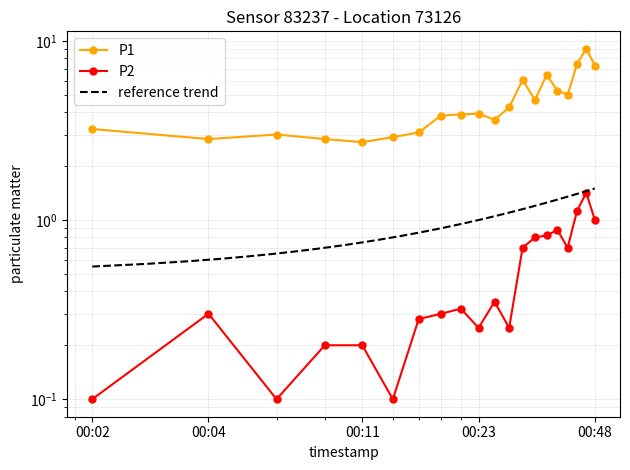

Reading right to left, extract all data points from this chart.

P1: 00:48=7.3	00:45=9.0	00:43=7.5	00:40=5.0	00:38=5.3	00:36=6.5	00:33=4.7	00:31=6.0	00:28=4.2	00:26=3.6	00:23=3.9	00:21=3.9	00:19=3.8	00:16=3.1	00:14=2.9	00:11=2.7	00:09=2.8	00:06=3.0	00:04=2.8	00:02=3.2
P2: 00:48=1.0	00:45=1.4	00:43=1.1	00:40=0.7	00:38=0.9	00:36=0.8	00:33=0.8	00:31=0.7	00:28=0.2	00:26=0.3	00:23=0.2	00:21=0.3	00:19=0.3	00:16=0.3	00:14=0.1	00:11=0.2	00:09=0.2	00:06=0.1	00:04=0.3	00:02=0.1